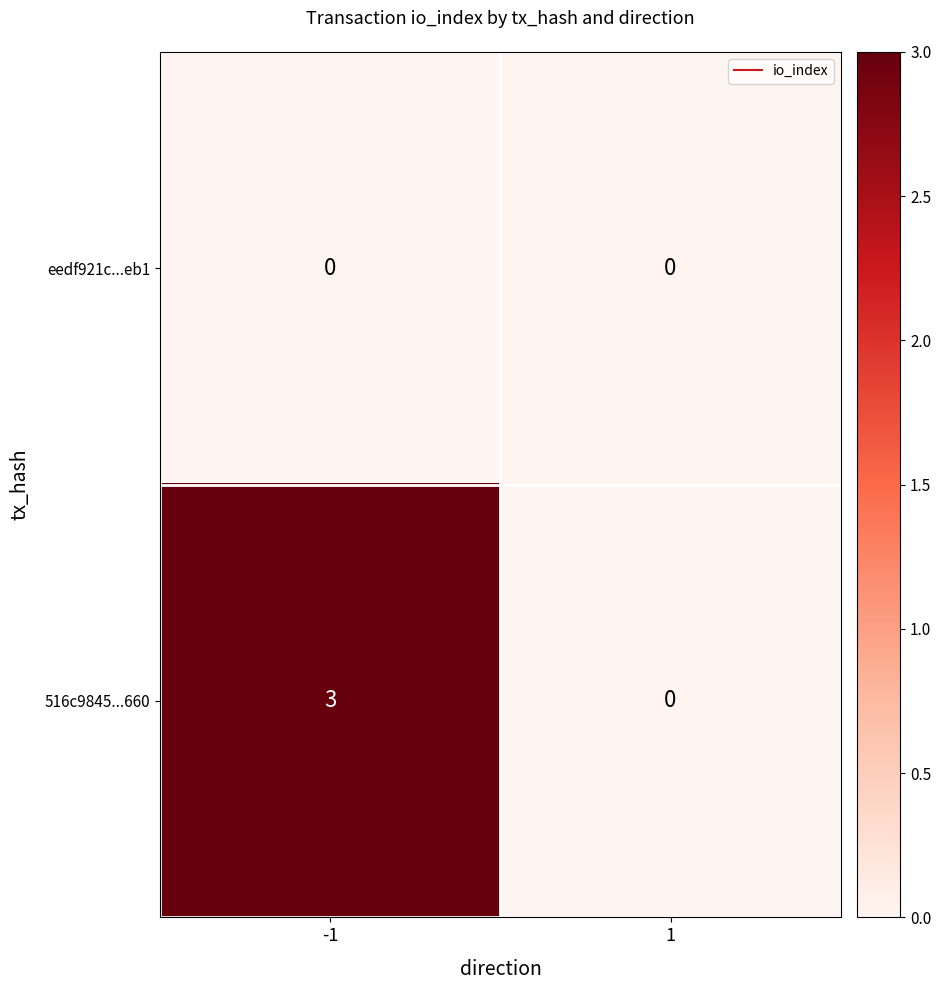

At how many categories does at least one series exceed 2?

1